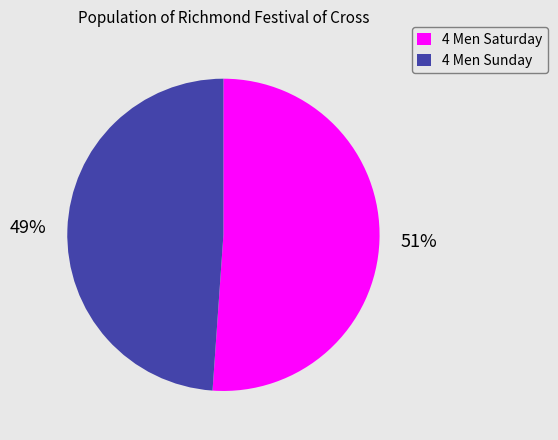

True or false: 4 Men Sunday accounts for 62% of the total.

False